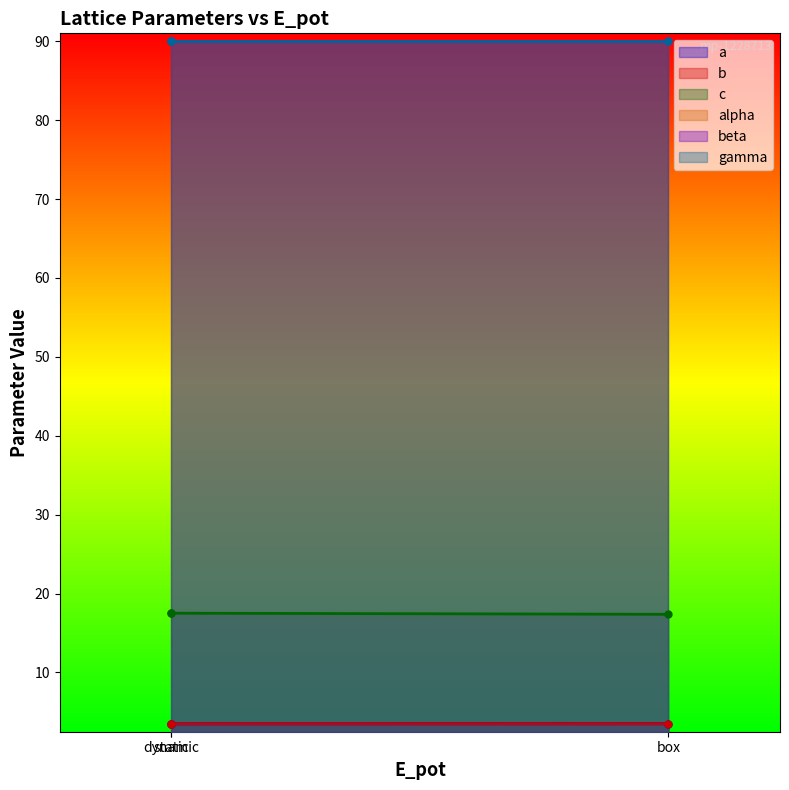

What is the sum of all a values?

10.5